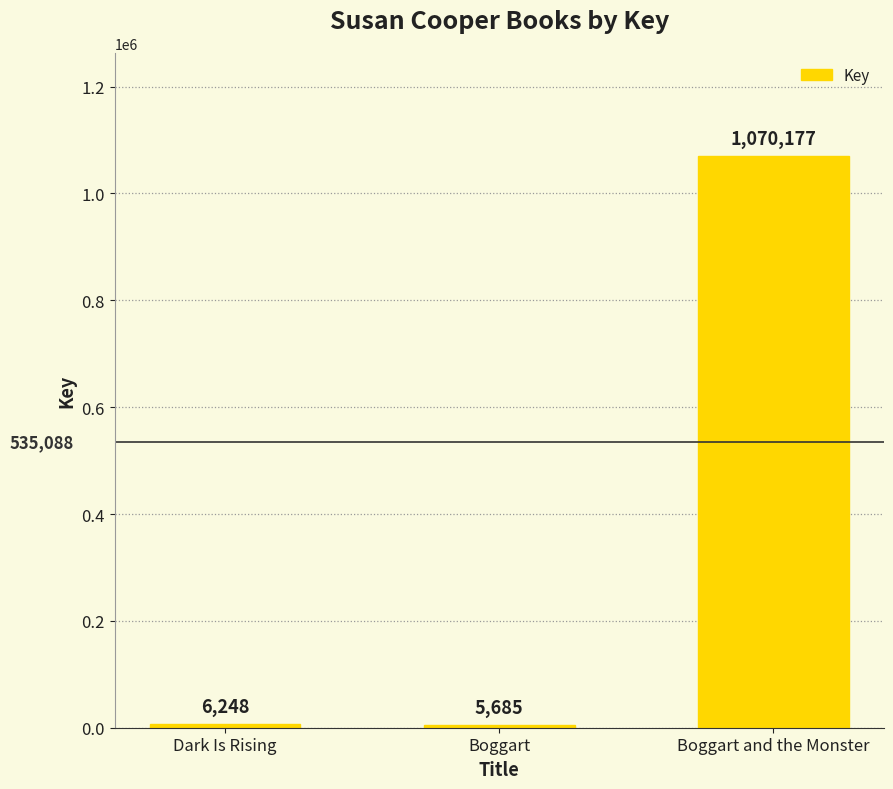

What is the change in value from Dark Is Rising to Boggart?

-563